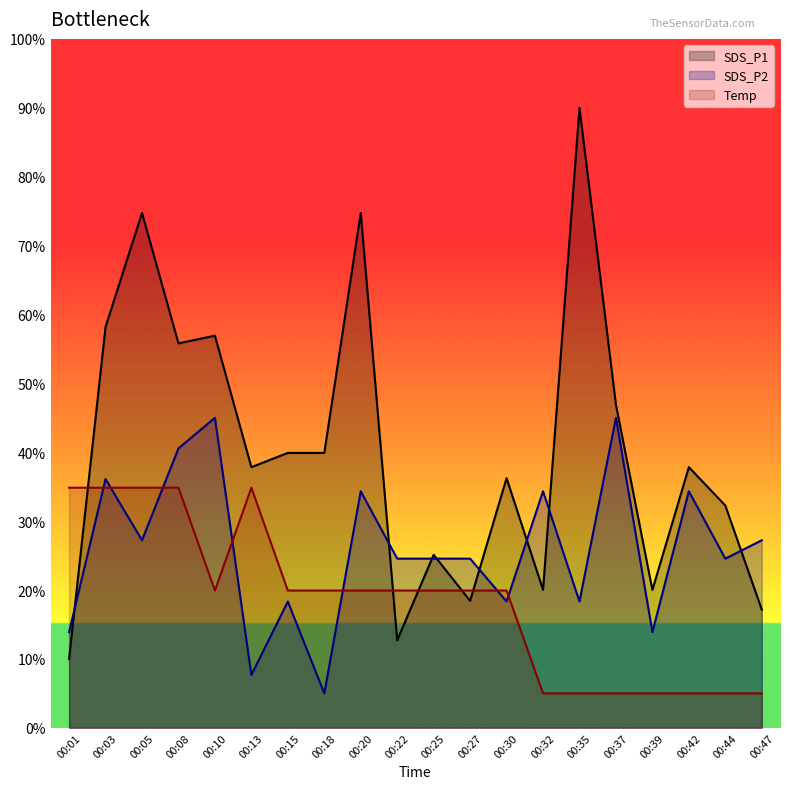

At how many categories does at least one series exceed 53?

6